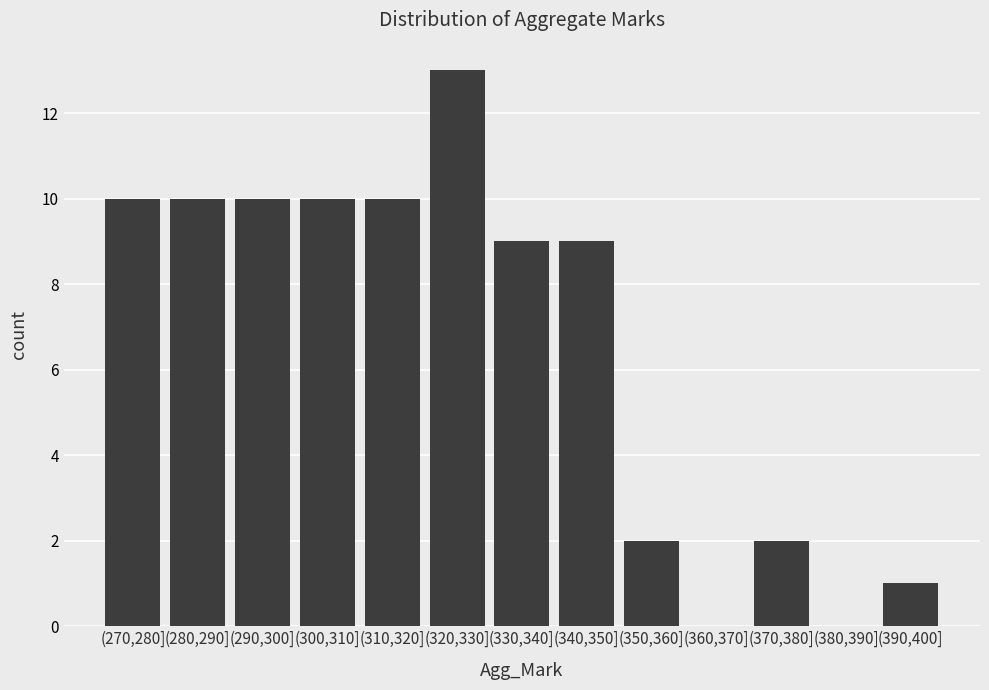

Reading right to left, list all the values displayed in this chart.

(390,400]=1	(380,390]=0	(370,380]=2	(360,370]=0	(350,360]=2	(340,350]=9	(330,340]=9	(320,330]=13	(310,320]=10	(300,310]=10	(290,300]=10	(280,290]=10	(270,280]=10